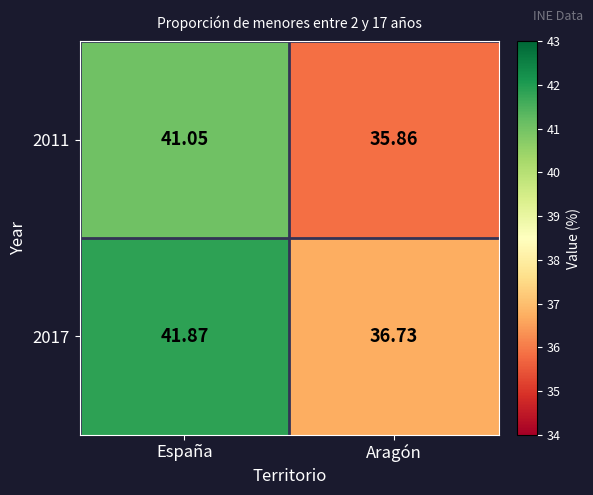

Where does the 2017 series first go above 41?

España